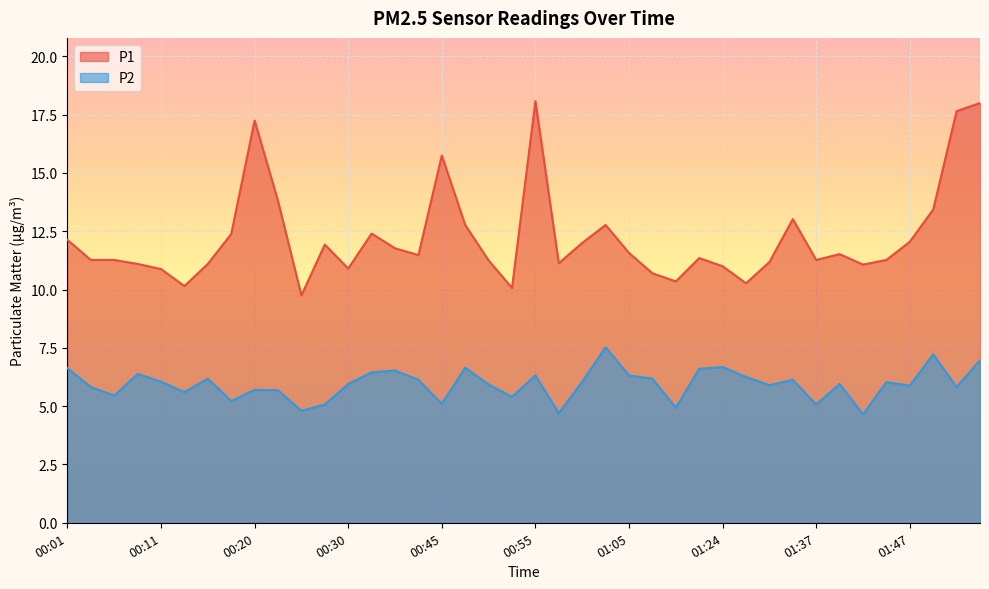

What is the smallest value displayed?

4.7